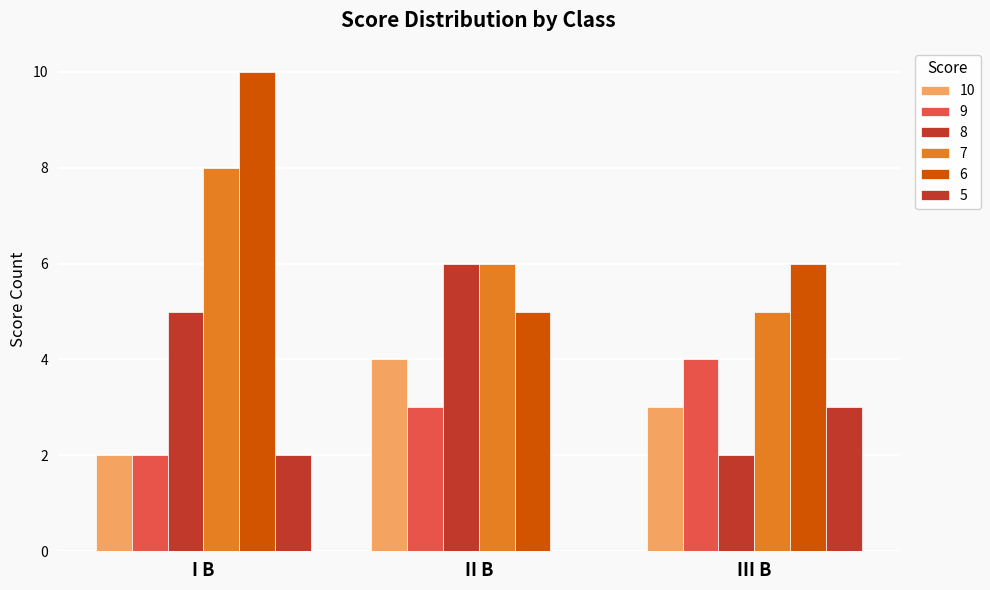

Which series has the largest range (max minus min)?

6